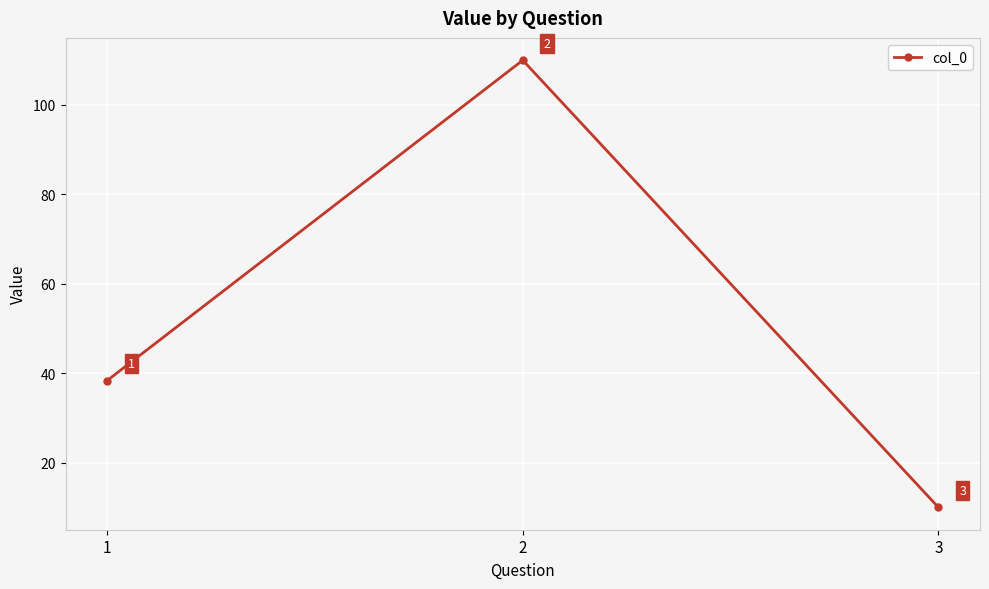

Is this an area chart (filled region under the line)?

No